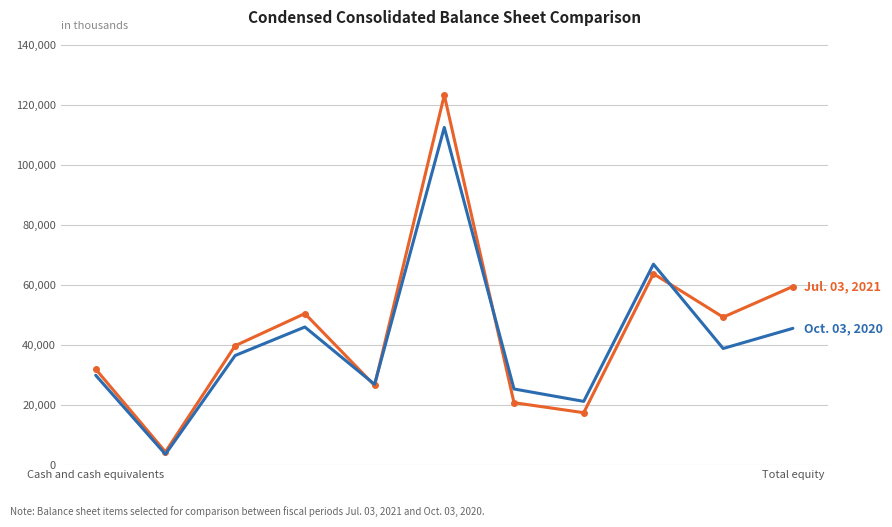

What is the minimum value shown in the chart?

3624